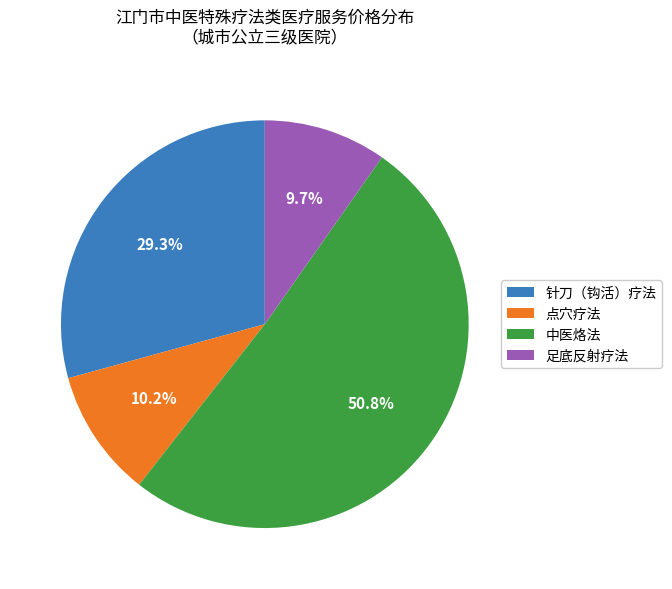

What percentage is the 足底反射疗法 slice, to the nearest percent?

10%